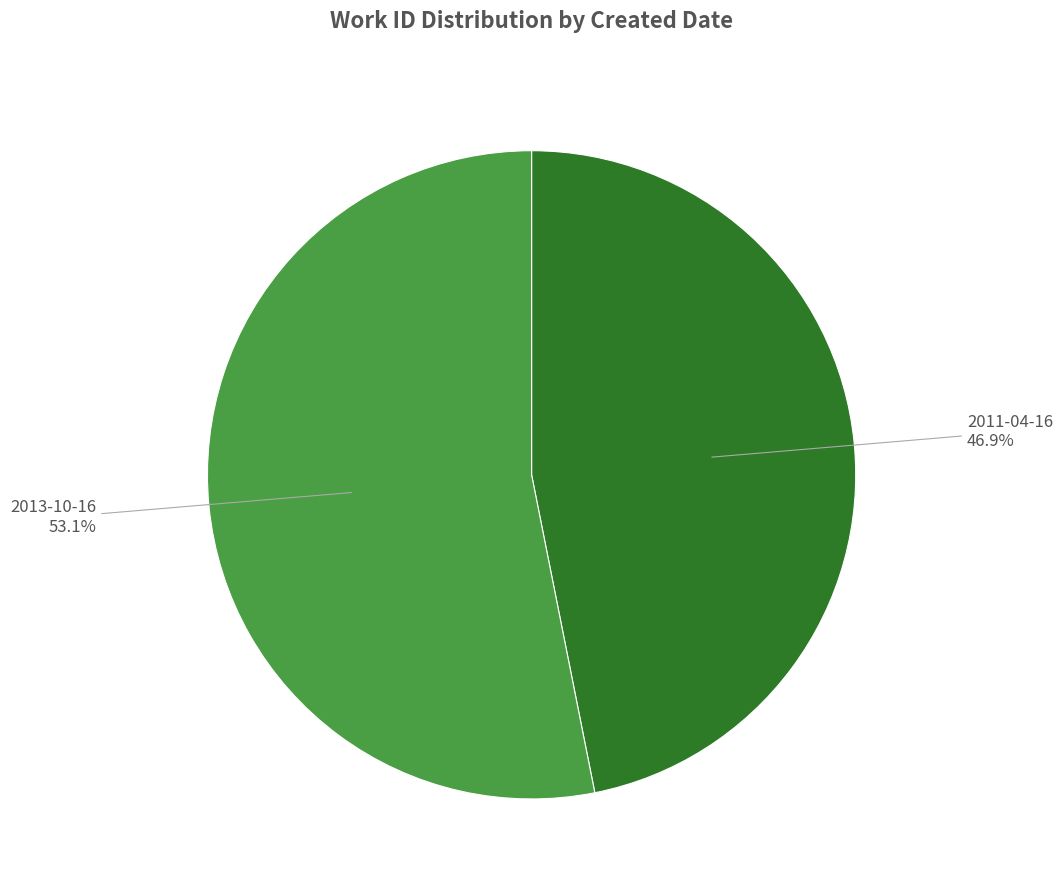

Does 2013-10-16 represent more than half of the total?

Yes